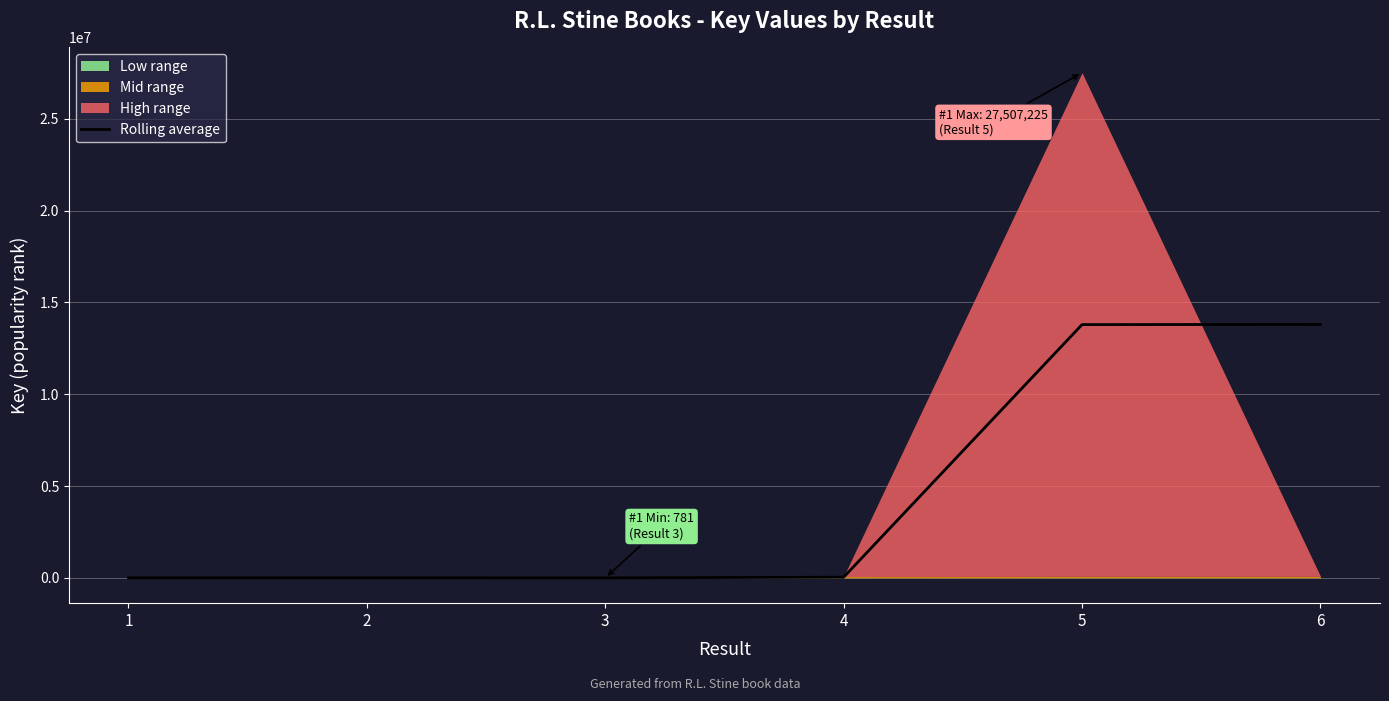

How many data points are less than 38882?

3